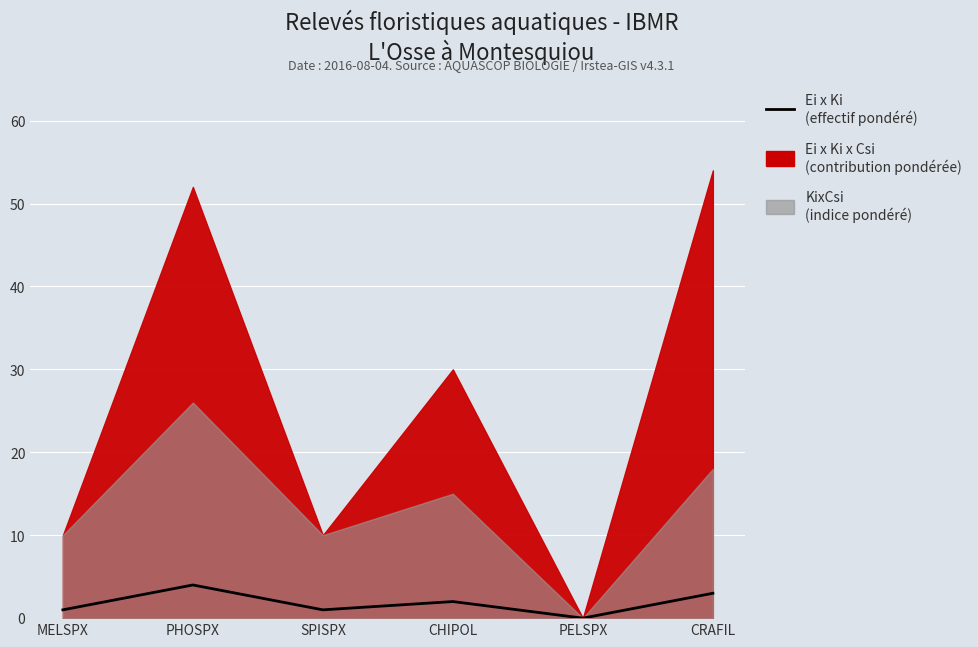

Reading right to left, what are all the values shown in this chart?

3	0	2	1	4	1